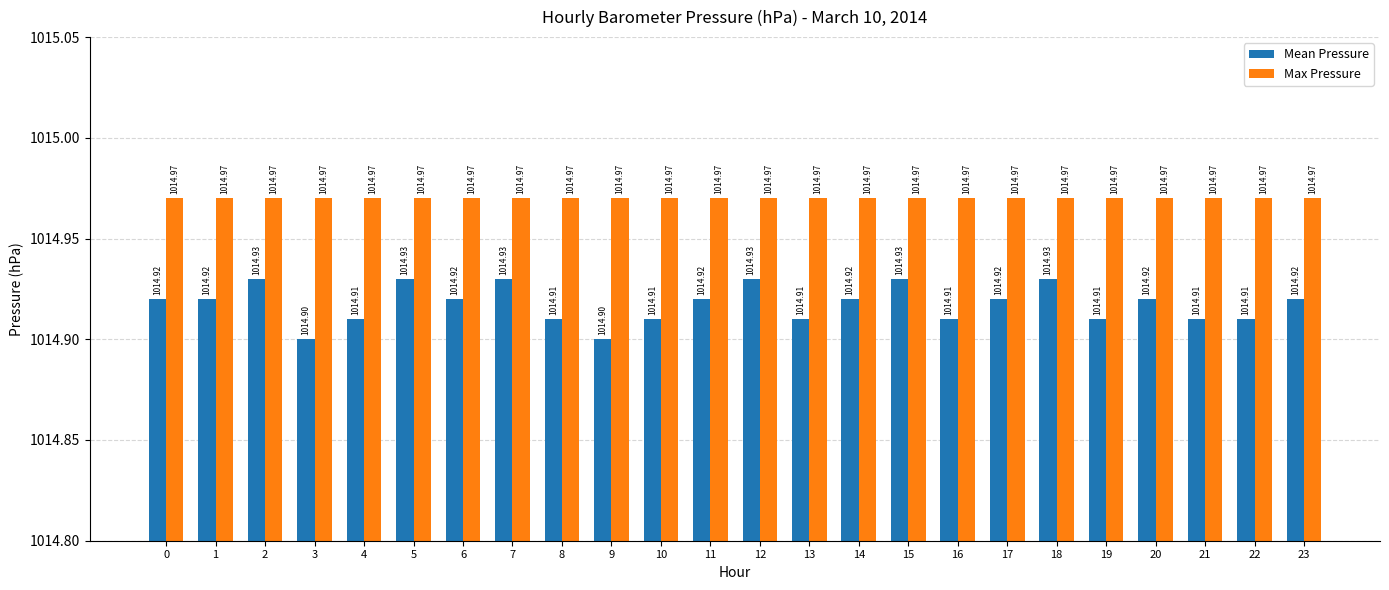

How many groups of bars are there?

24